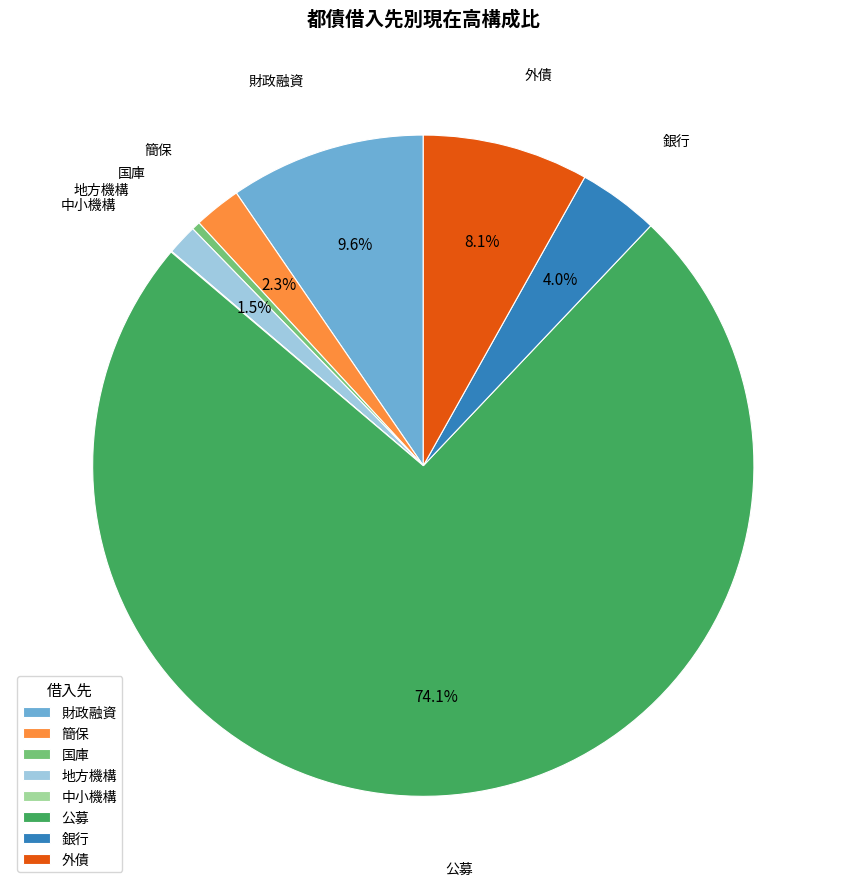

Approximately how many times larger is the value at 外債 compared to 簡保?

3.5